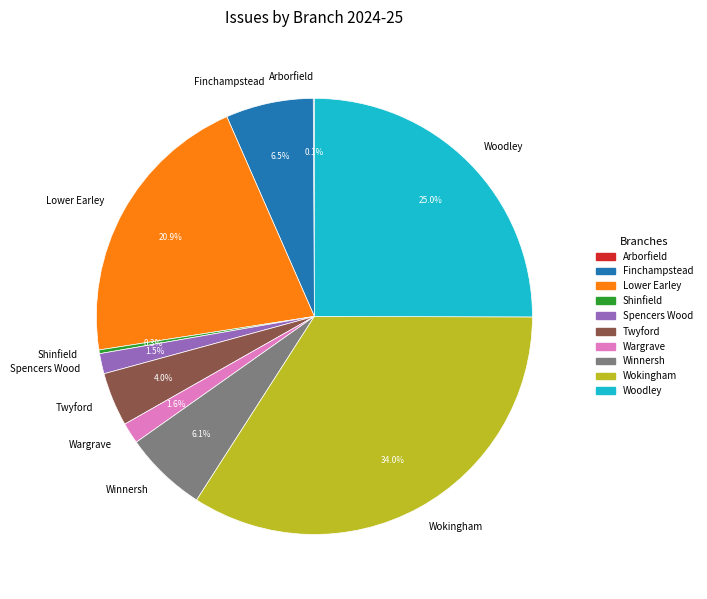

What is the total percentage of Lower Earley and Twyford?

24.9%